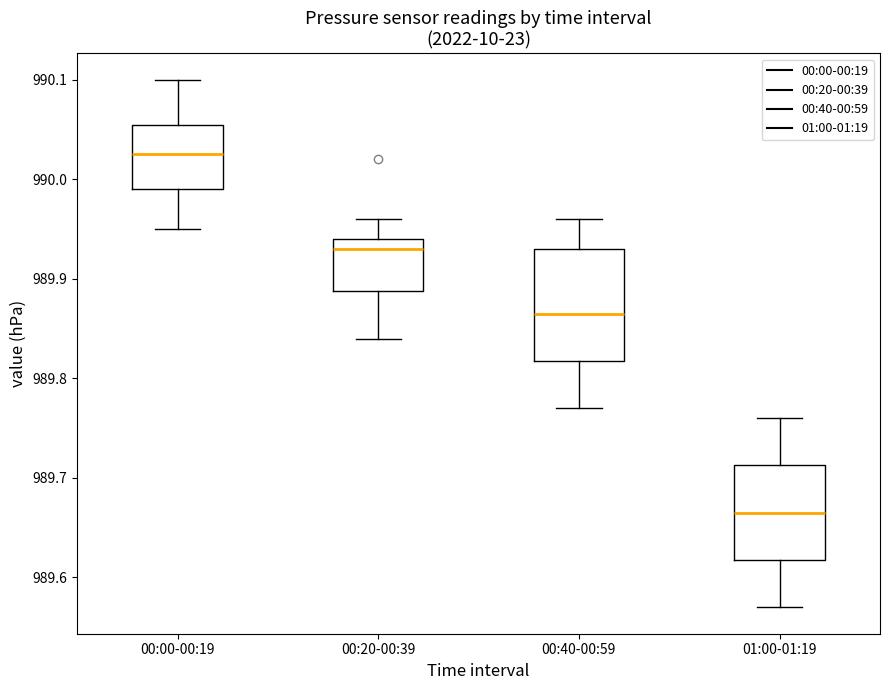

Which box has the highest median line?

00:00-00:19